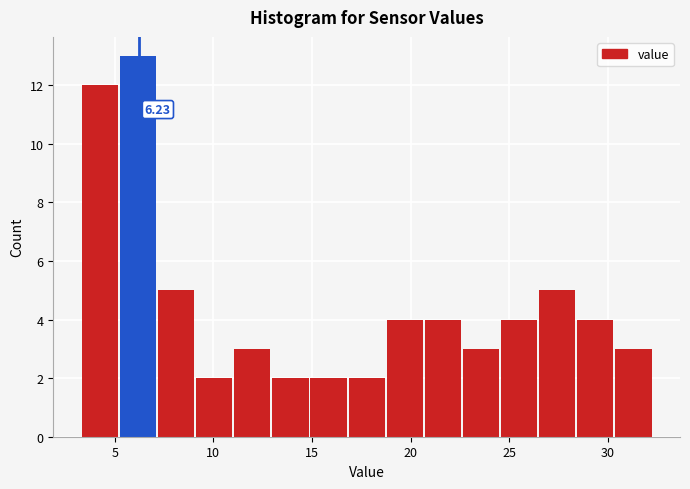

Read against the x-axis, roughly where is the centre of the tallest bar?

6.0